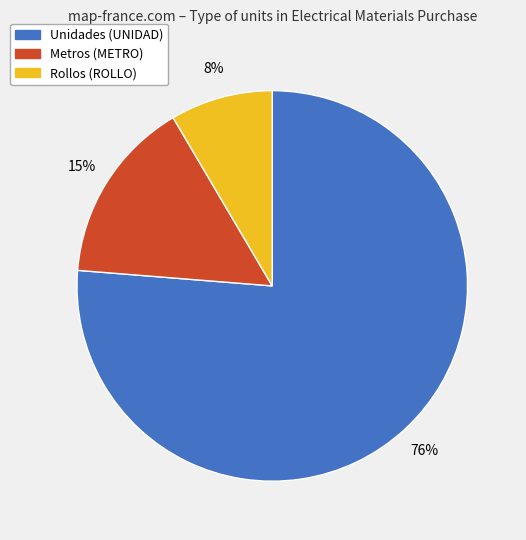

Is there any slice that represents more than half of the pie?

Yes